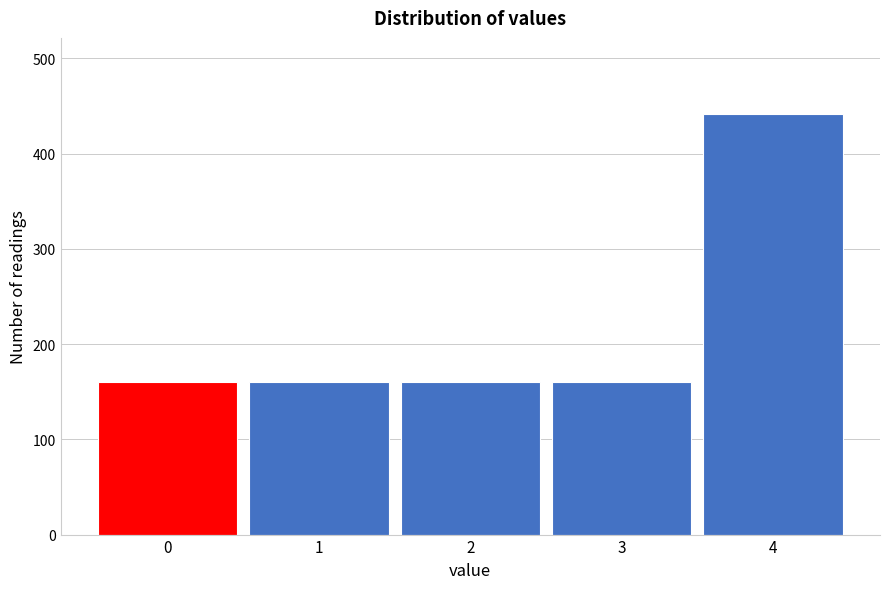

Reading left to right, transcribe all the data shown in this chart.

0=160	1=160	2=160	3=160	4=442